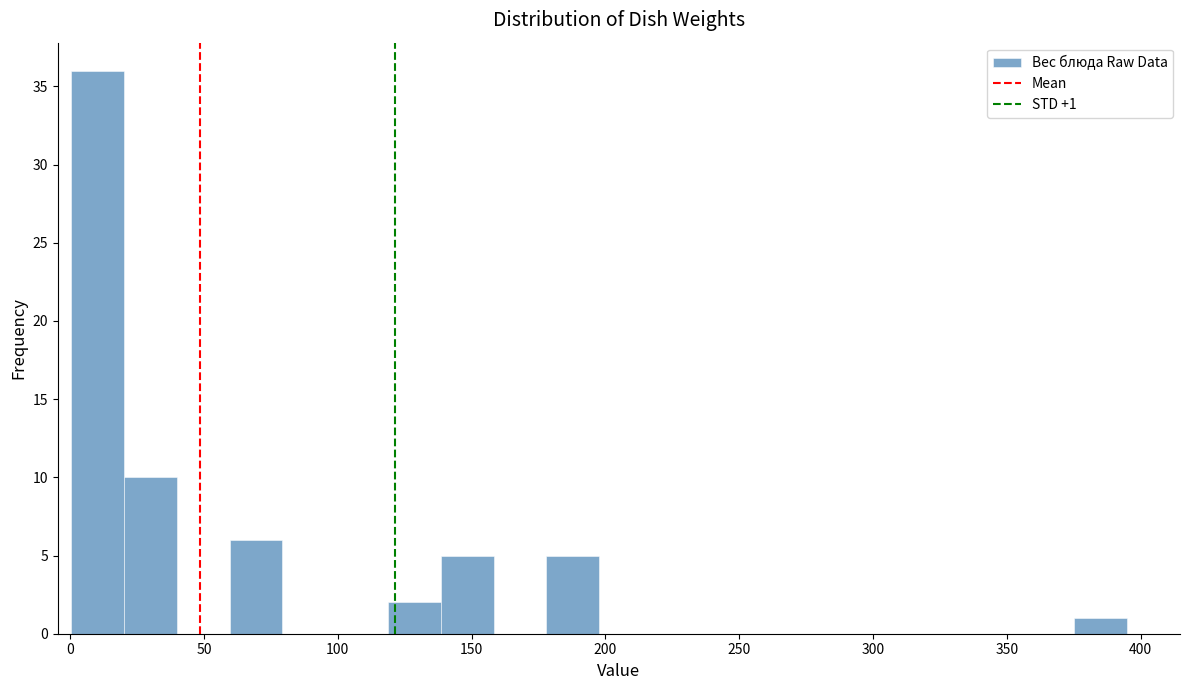

Read against the x-axis, roughly where is the centre of the tallest bar?

10